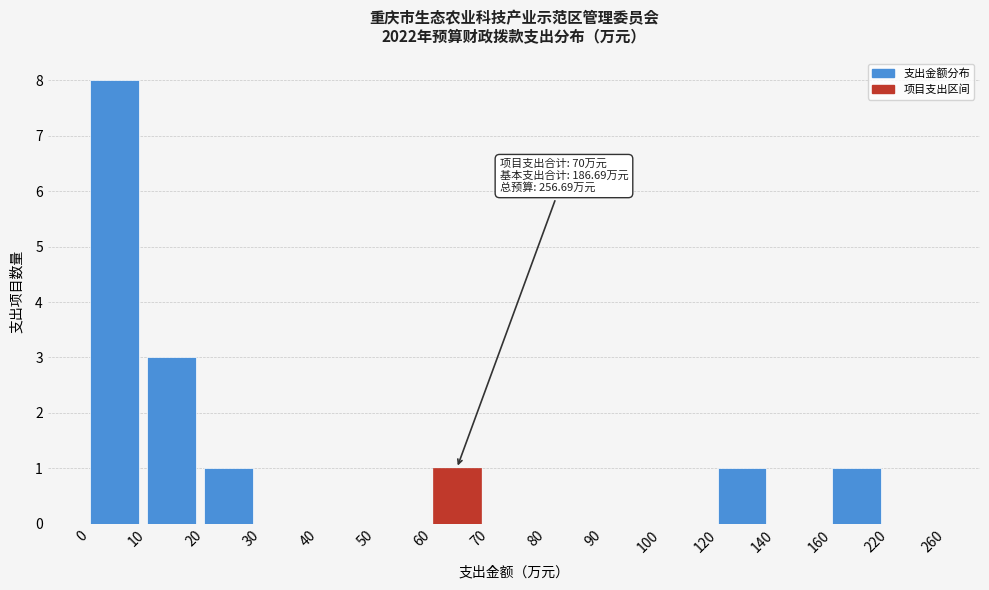

Reading right to left, transcribe all the data shown in this chart.

220=0	160=1	140=0	120=1	100=0	90=0	80=0	70=0	60=1	50=0	40=0	30=0	20=1	10=3	0=8